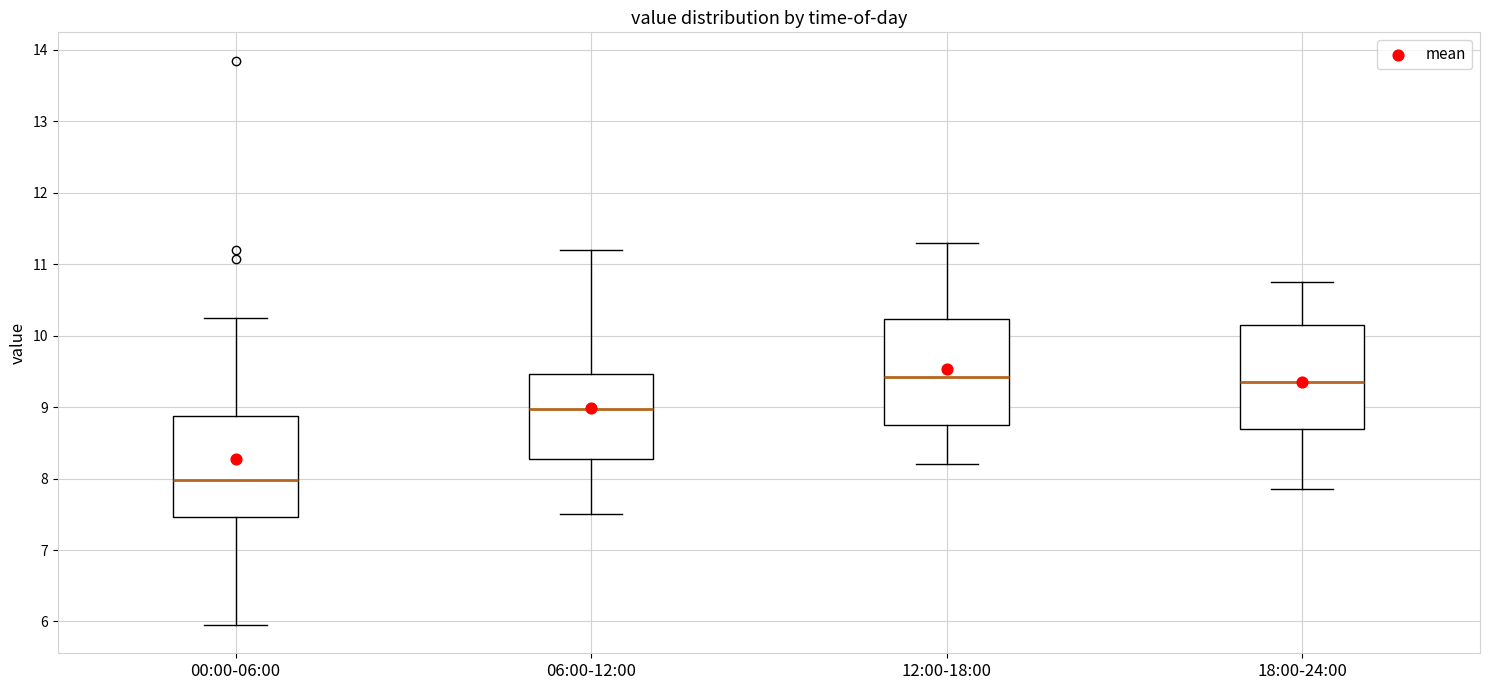

Reading left to right, read every box against the y-axis: the position of its median line, the range the box covers, and the ends of its whiskers. The values are not printed on the chart, so give them approximately, as read against the axis.

00:00-06:00: median 8.0, box 7.5 to 8.9, whiskers 6.0 to 10.3
06:00-12:00: median 9.0, box 8.3 to 9.5, whiskers 7.5 to 11.2
12:00-18:00: median 9.4, box 8.8 to 10.2, whiskers 8.2 to 11.3
18:00-24:00: median 9.4, box 8.7 to 10.2, whiskers 7.9 to 10.8